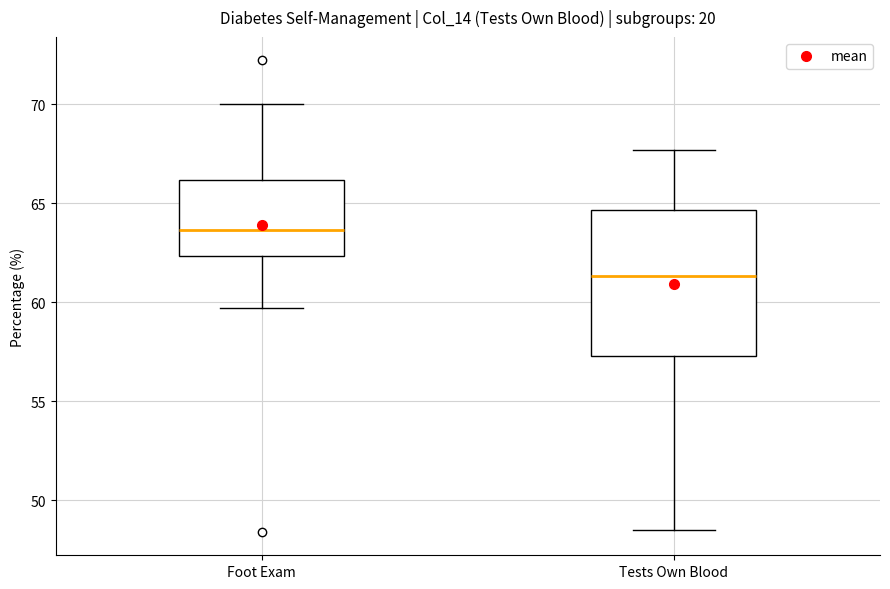

Which box has the highest median line?

Foot Exam